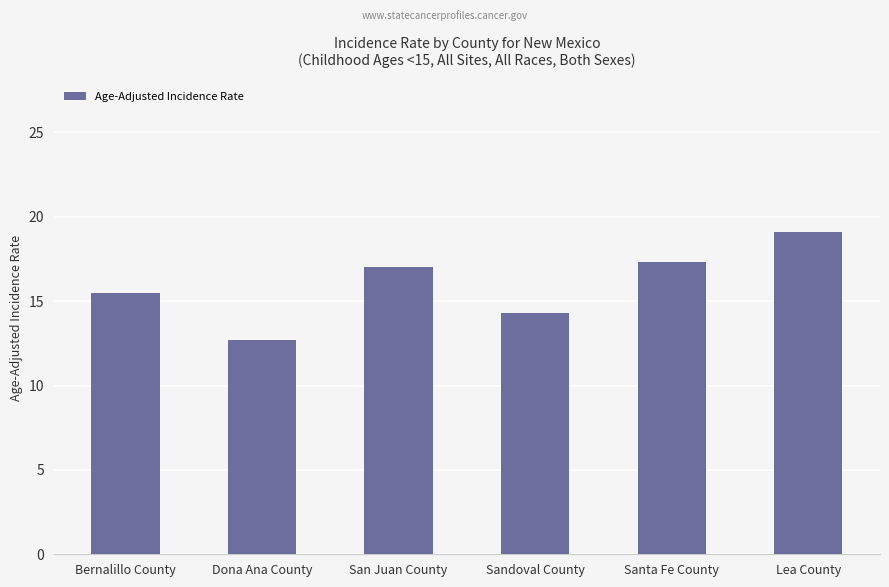

What is the change in value from Bernalillo County to Dona Ana County?

-2.8